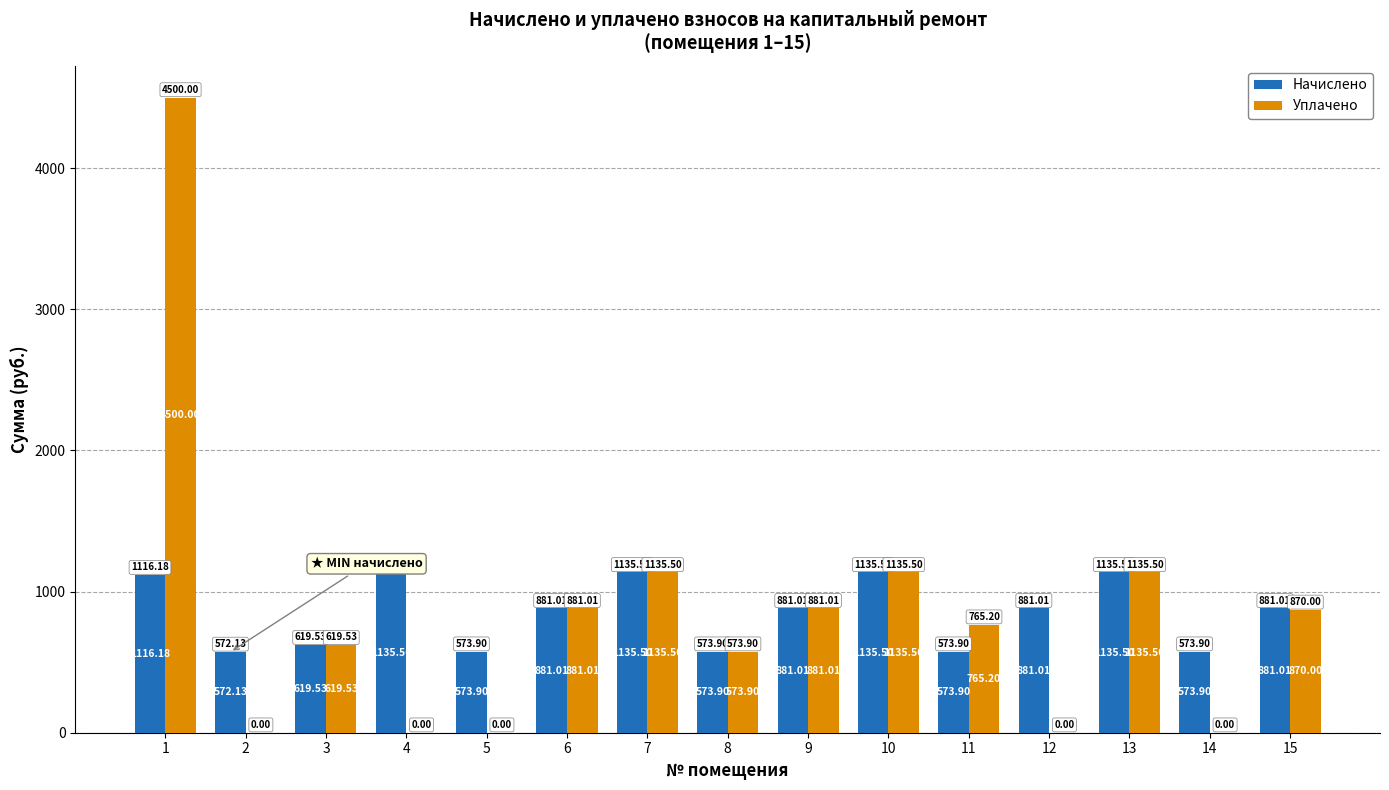

Which series changed the most between 12 and 15?

Уплачено